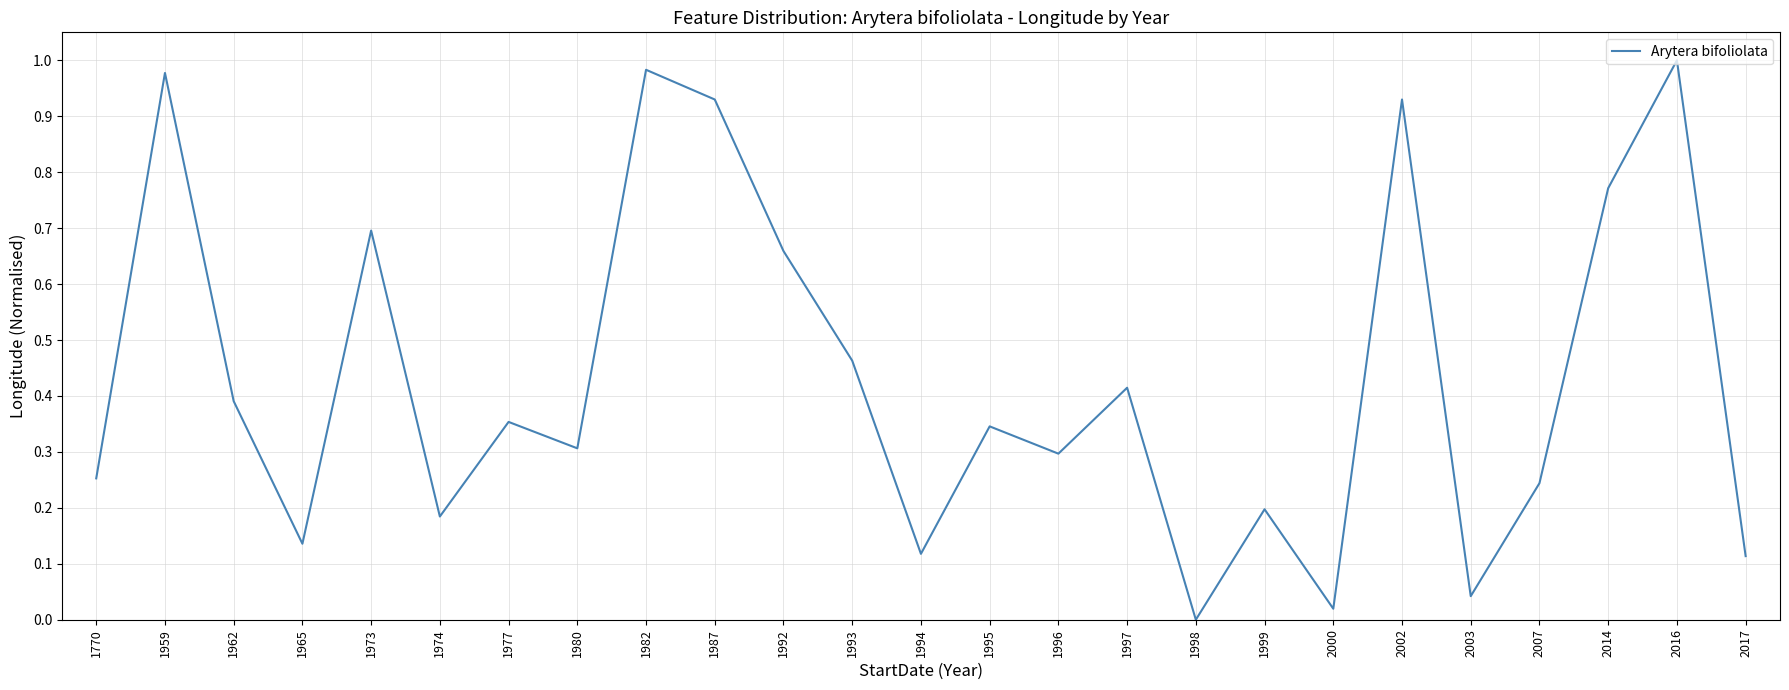

What is the change in value from 1965 to 1999?

+0.1